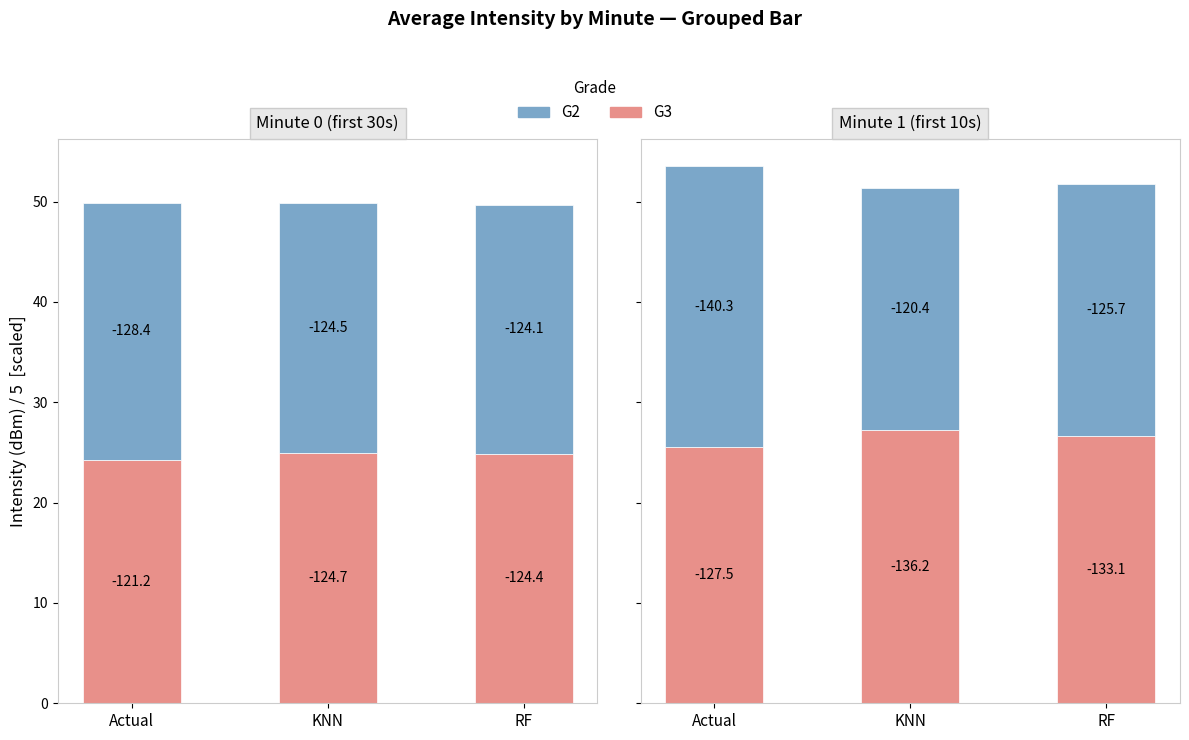

Where does the G3 series first go above 26?

KNN